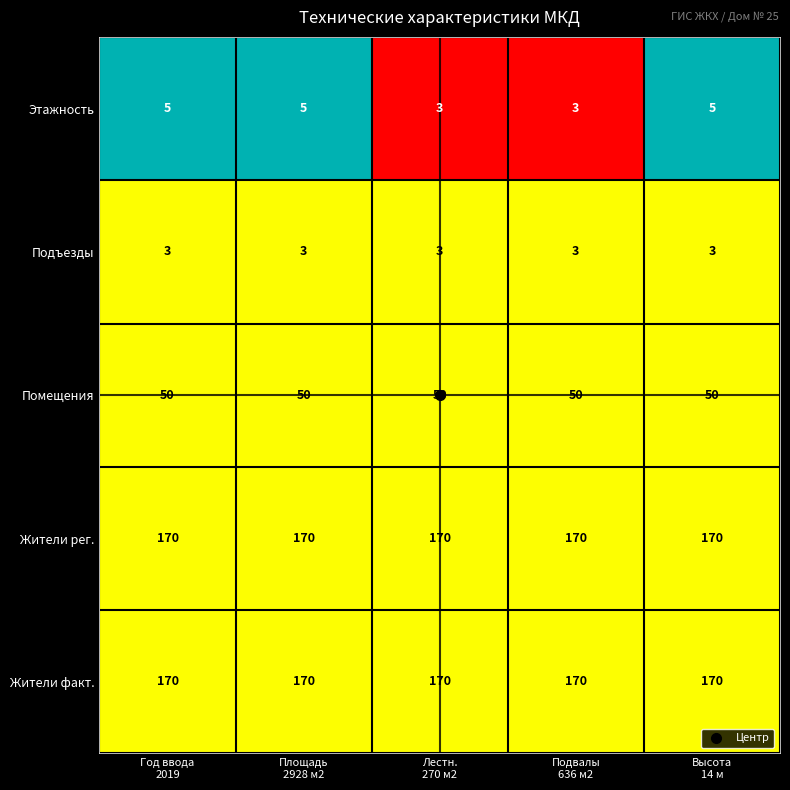

What is the sum of all Жители факт. values?

850